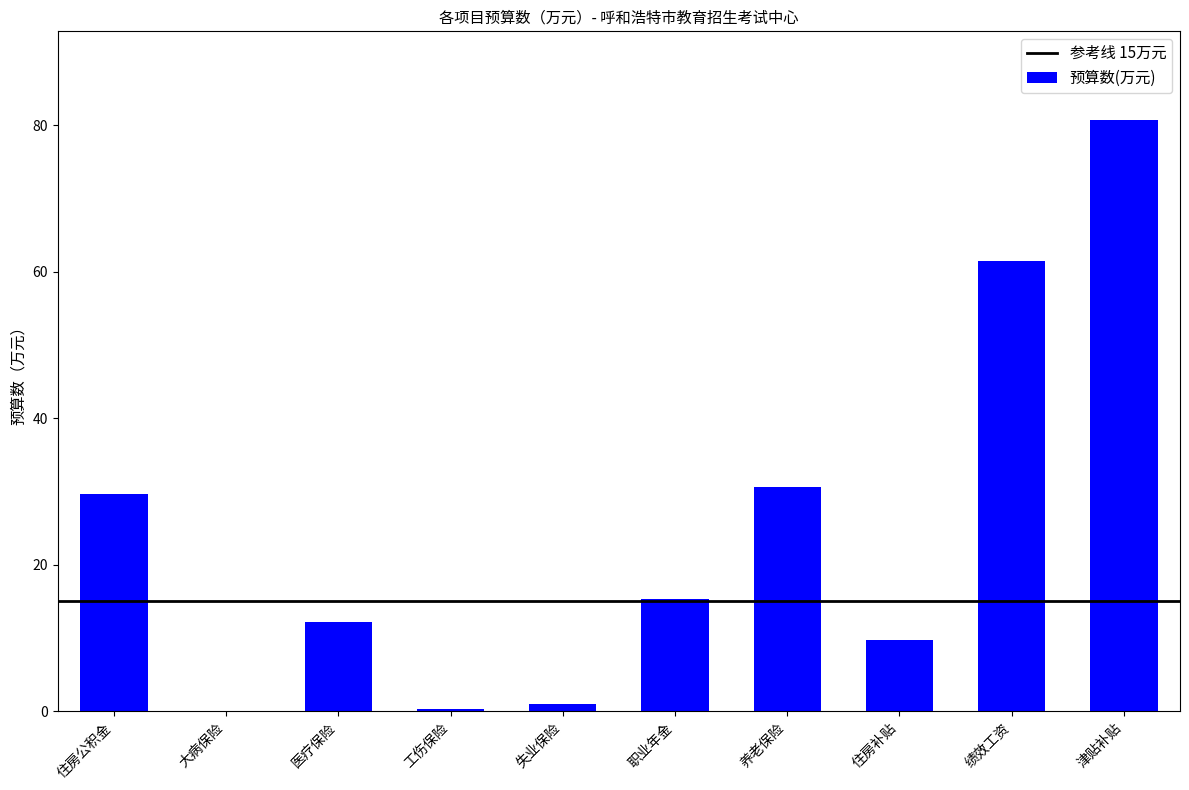

What is the sum of all values?

241.0